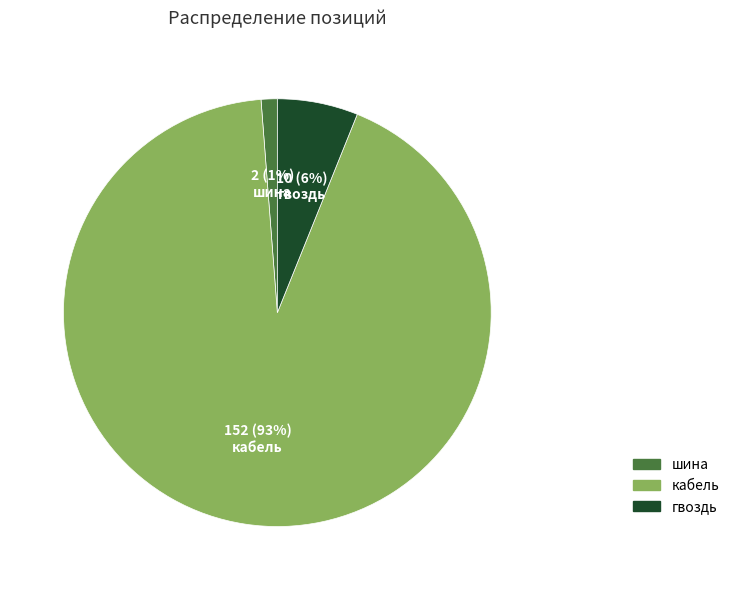

Does кабель account for over 50% of the chart?

Yes